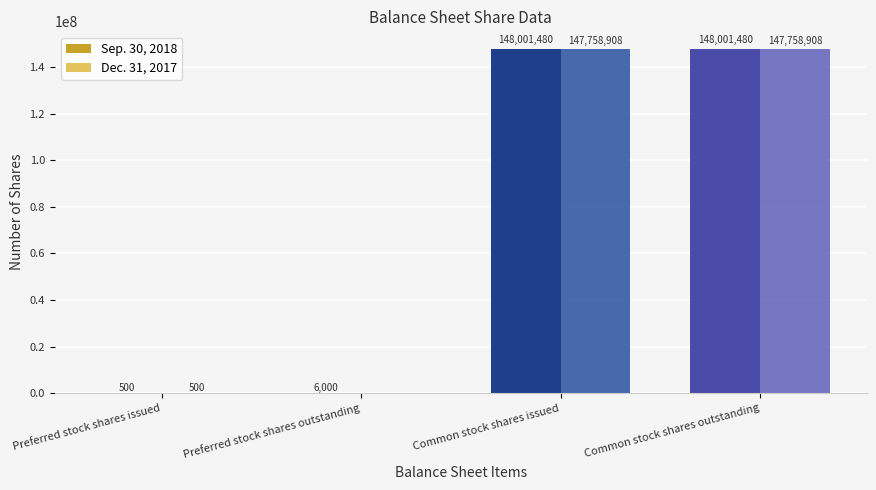

What is the total value across all series at Preferred stock shares issued?

1000